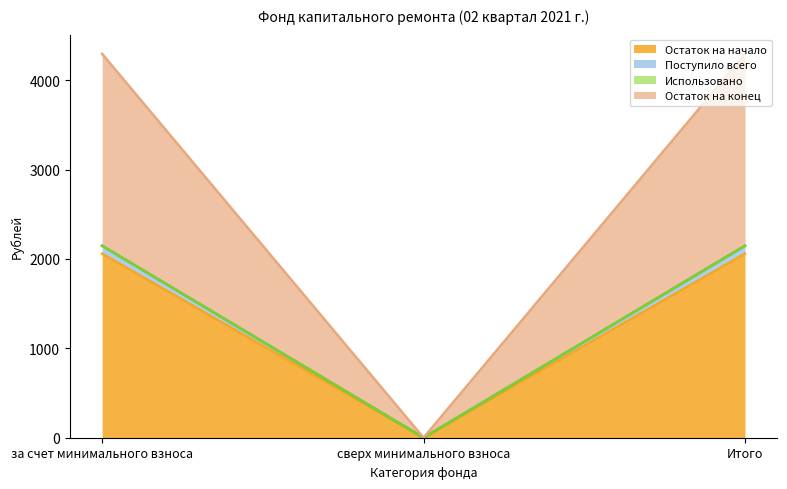

What value does the Поступило всего series have at Итого?

2147.3